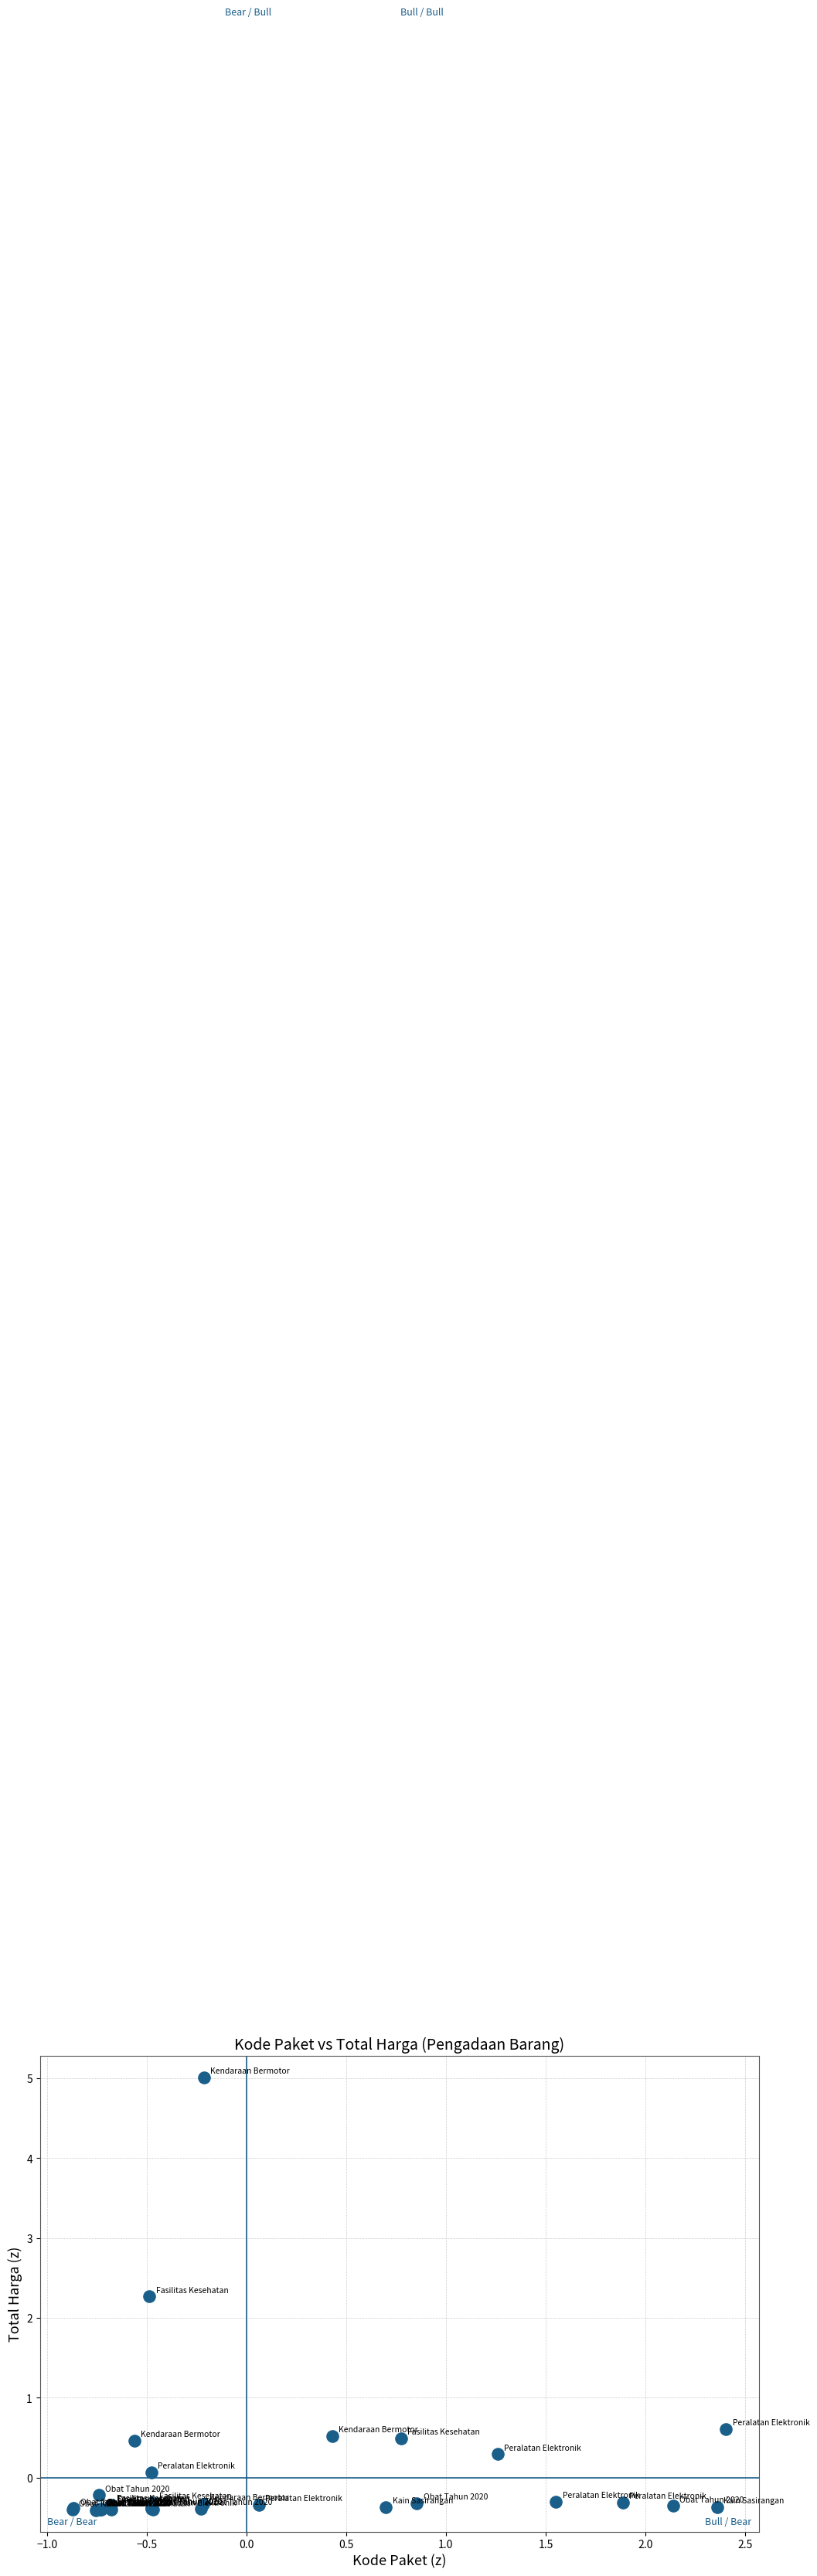

What Y value in the scatter plot is closest to 2?

2.3